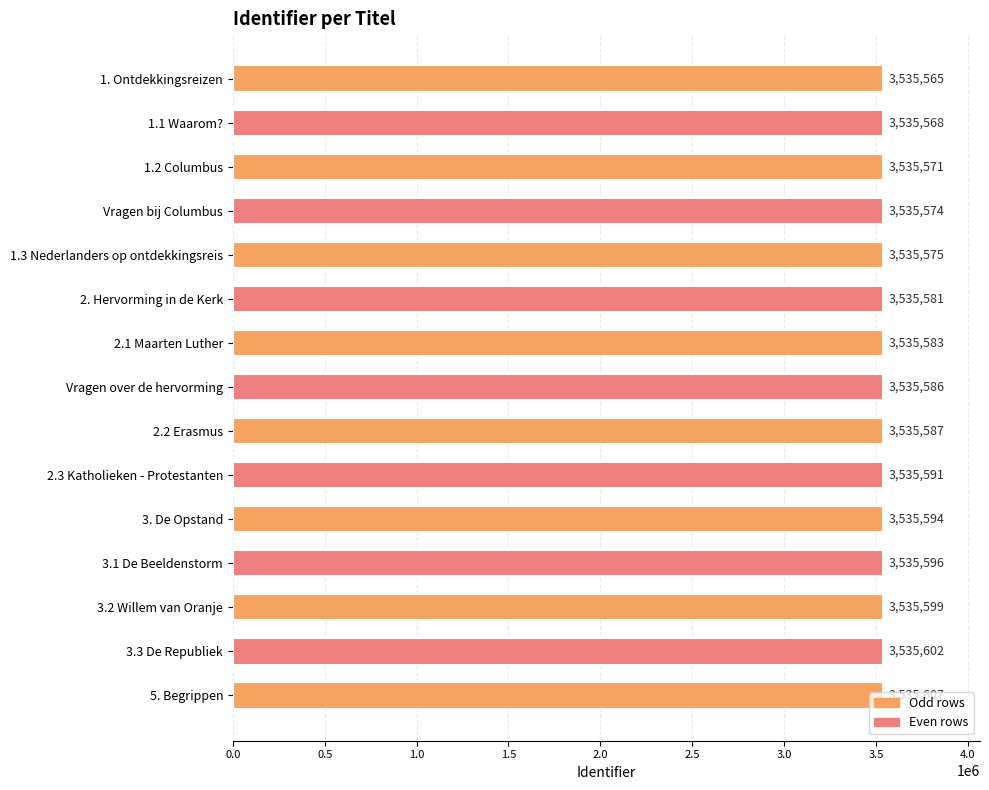

Is it true that the value at Vragen bij Columbus is 5972032?

False